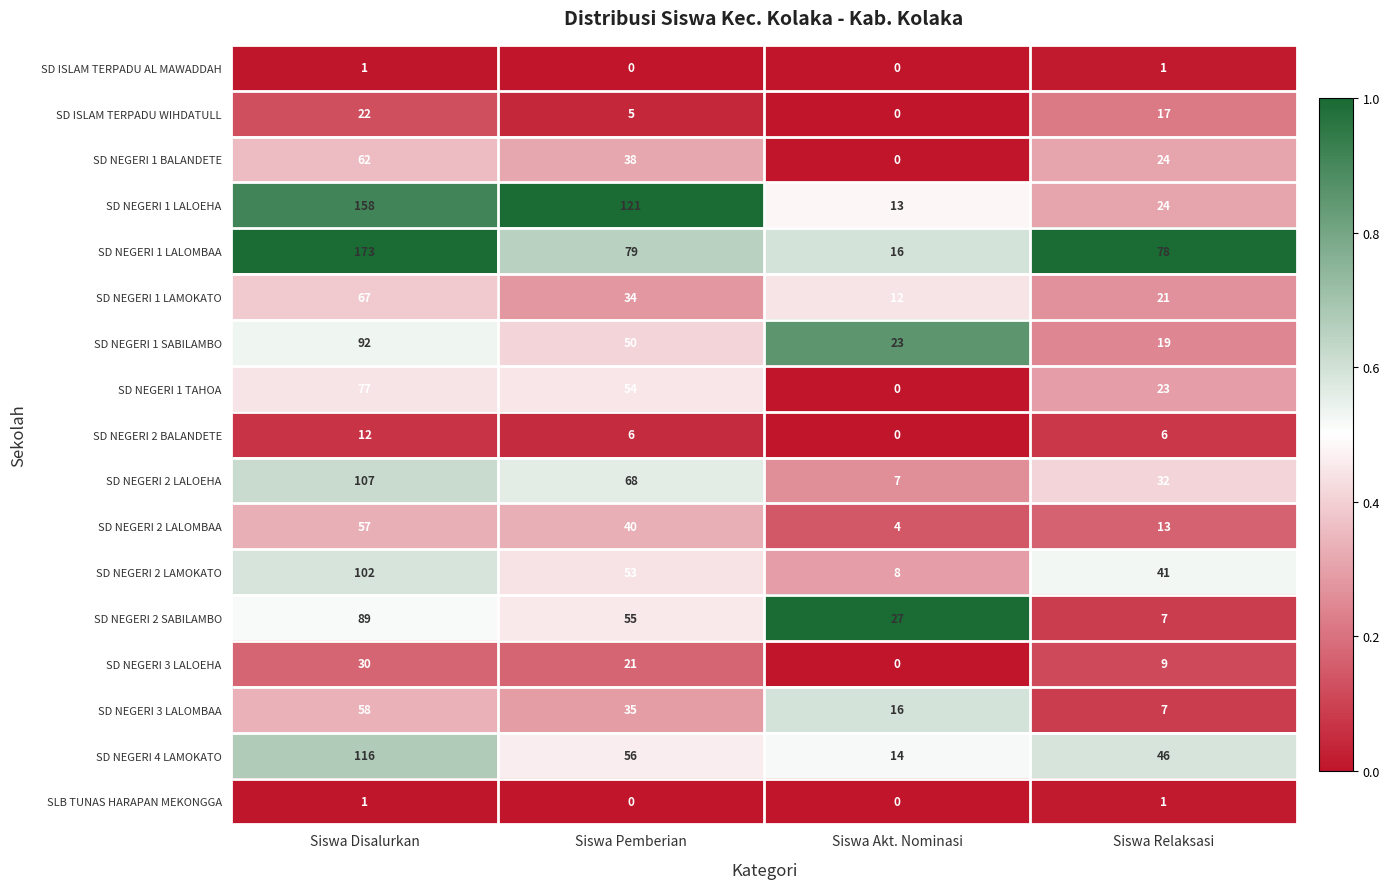

How many data points does each series have?

4